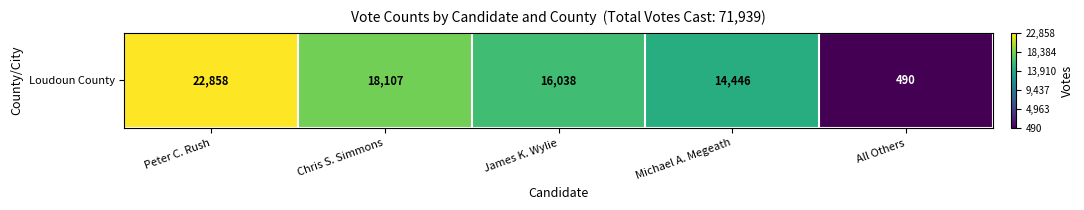

Reading left to right, what are all the values shown in this chart?

22858	18107	16038	14446	490